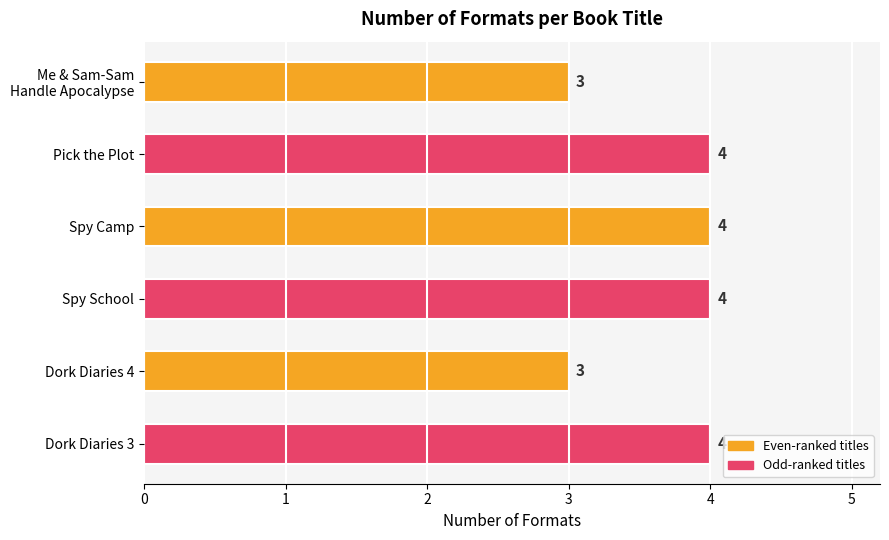

What is the average value?

4